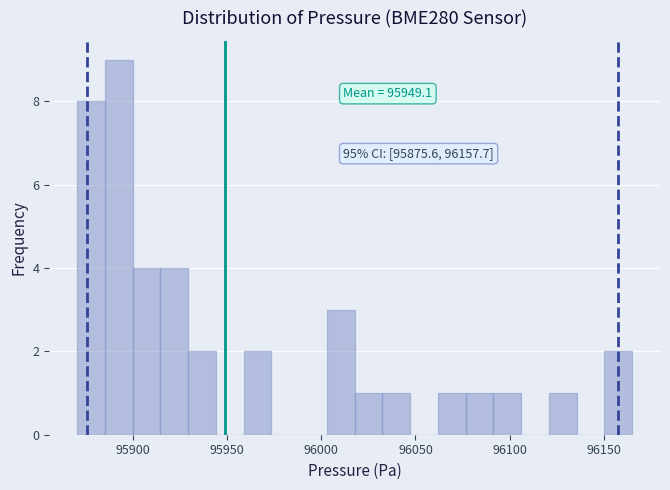

Around what value on the x-axis is the tallest bar? Give the approximate position of its centre, as read against the axis.

95890